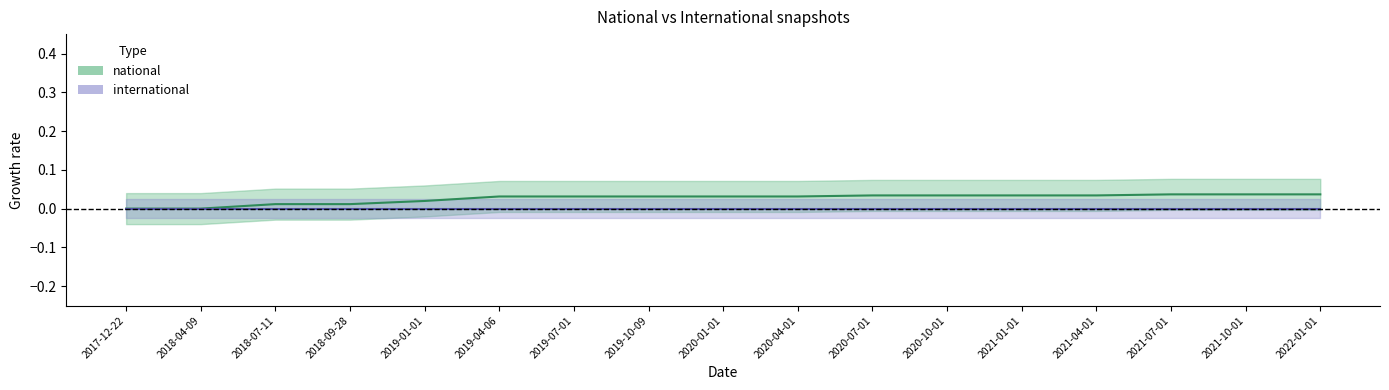

Reading left to right, list all the values displayed in this chart.

2017-12-22=0.0	2018-04-09=0.0	2018-07-11=0.0	2018-09-28=0.0	2019-01-01=0.0	2019-04-06=0.0	2019-07-01=0.0	2019-10-09=0.0	2020-01-01=0.0	2020-04-01=0.0	2020-07-01=0.0	2020-10-01=0.0	2021-01-01=0.0	2021-04-01=0.0	2021-07-01=0.0	2021-10-01=0.0	2022-01-01=0.0